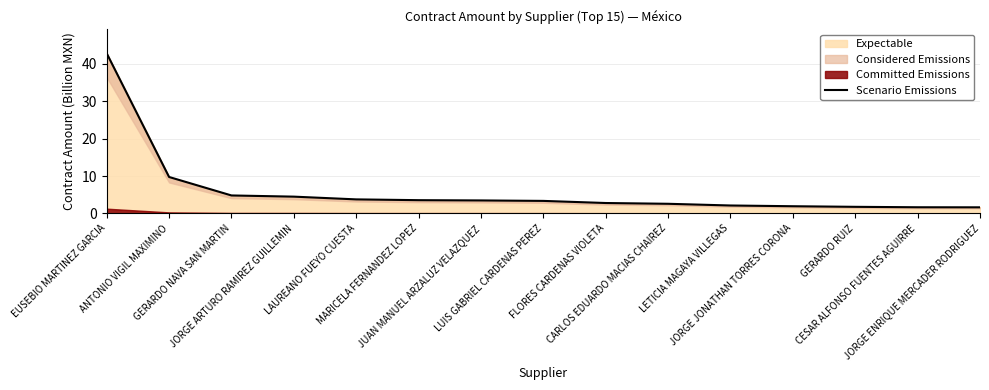

List the labels in order of value, smallest first.

JORGE ENRIQUE MERCADER RODRIGUEZ, CESAR ALFONSO FUENTES AGUIRRE, GERARDO RUIZ, JORGE JONATHAN TORRES CORONA, LETICIA MAGAYA VILLEGAS, CARLOS EDUARDO MACIAS CHAIREZ, FLORES CARDENAS VIOLETA, LUIS GABRIEL CARDENAS PEREZ, JUAN MANUEL ARZALUZ VELAZQUEZ, MARICELA FERNANDEZ LOPEZ, LAUREANO FUEYO CUESTA, JORGE ARTURO RAMIREZ GUILLEMIN, GERARDO NAVA SAN MARTIN, ANTONIO VIGIL MAXIMINO, EUSEBIO MARTINEZ GARCIA